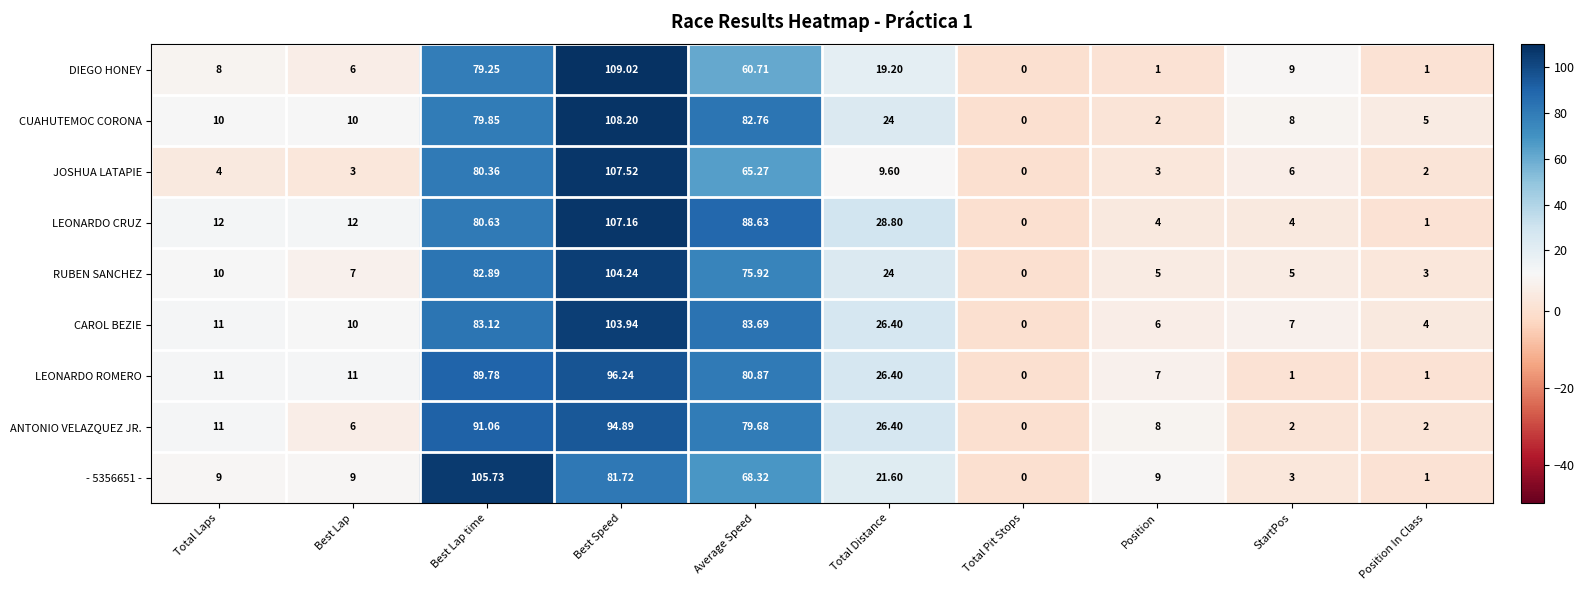

List the series in order of their peak value, highest first.

DIEGO HONEY, CUAHUTEMOC CORONA, JOSHUA LATAPIE, LEONARDO CRUZ, - 5356651 -, RUBEN SANCHEZ, CAROL BEZIE, LEONARDO ROMERO, ANTONIO VELAZQUEZ JR.